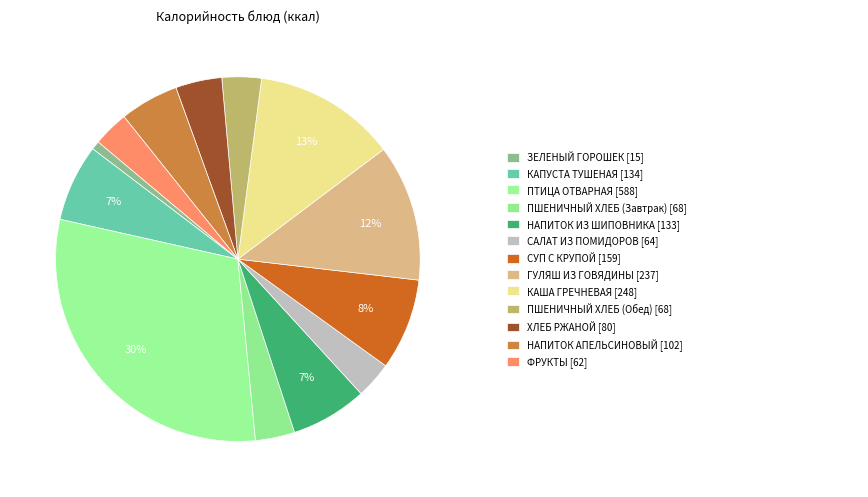

How many segments does this pie chart have?

13